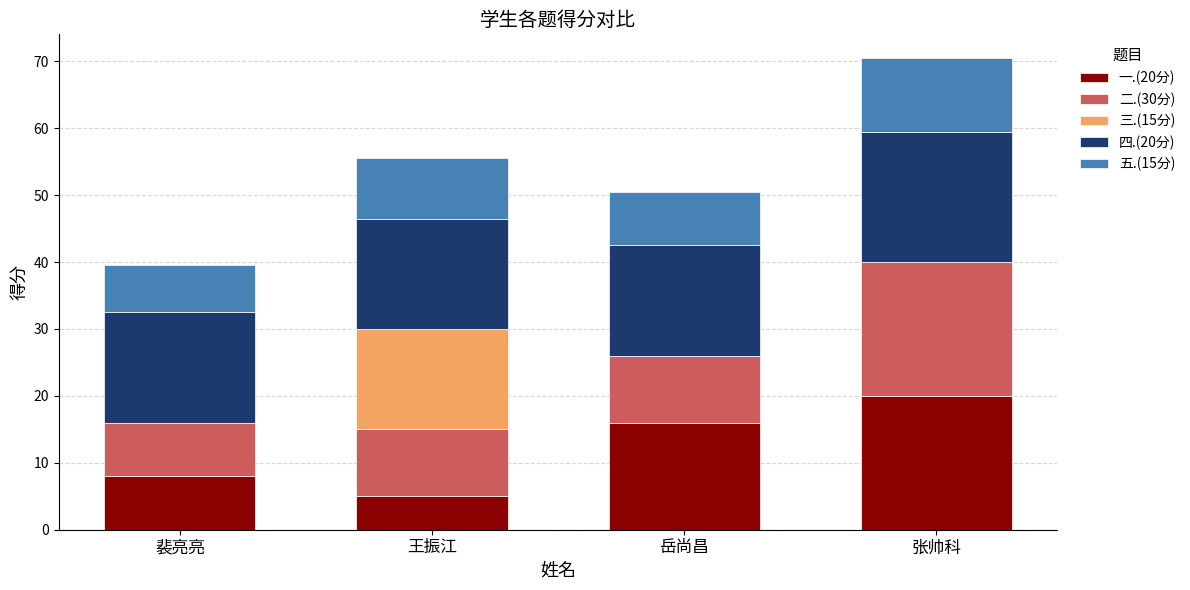

What is the maximum value for 一.(20分)?

20.0